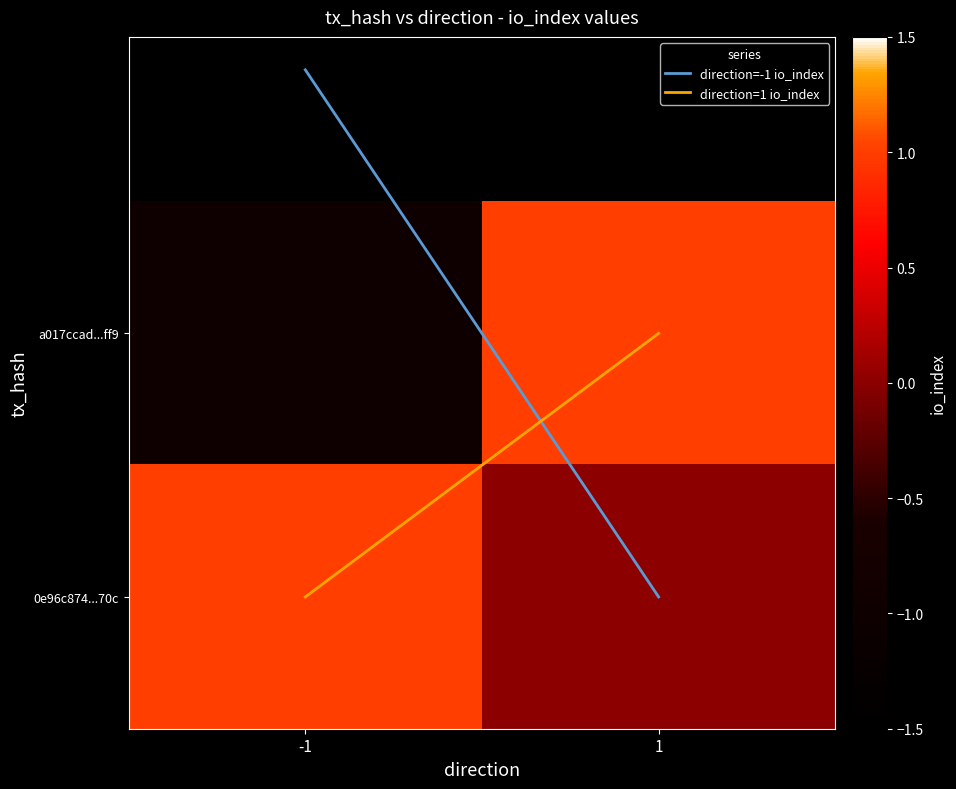

How many data points does each series have?

2